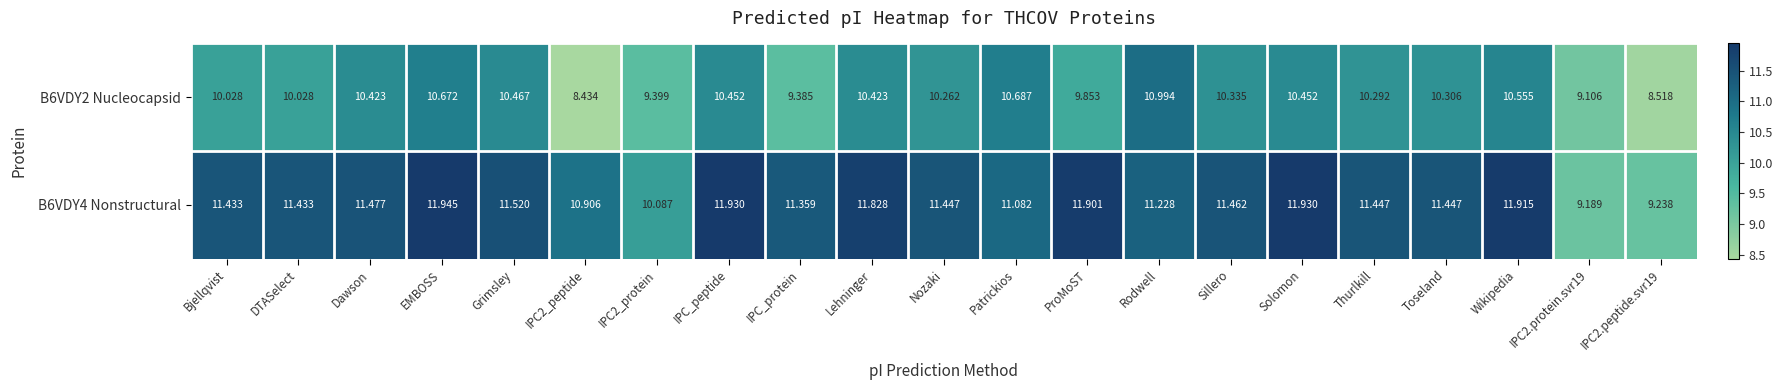

List the series in order of their overall mean, lowest first.

B6VDY2 Nucleocapsid, B6VDY4 Nonstructural